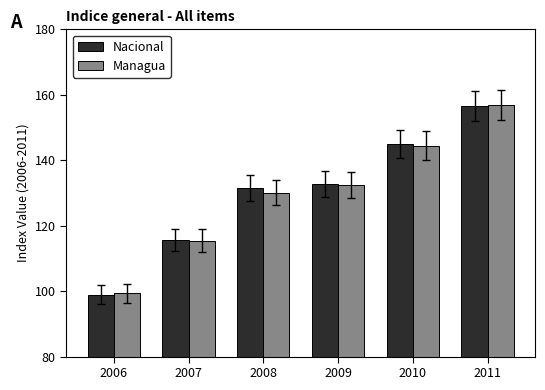

What is the smallest value displayed?

98.9